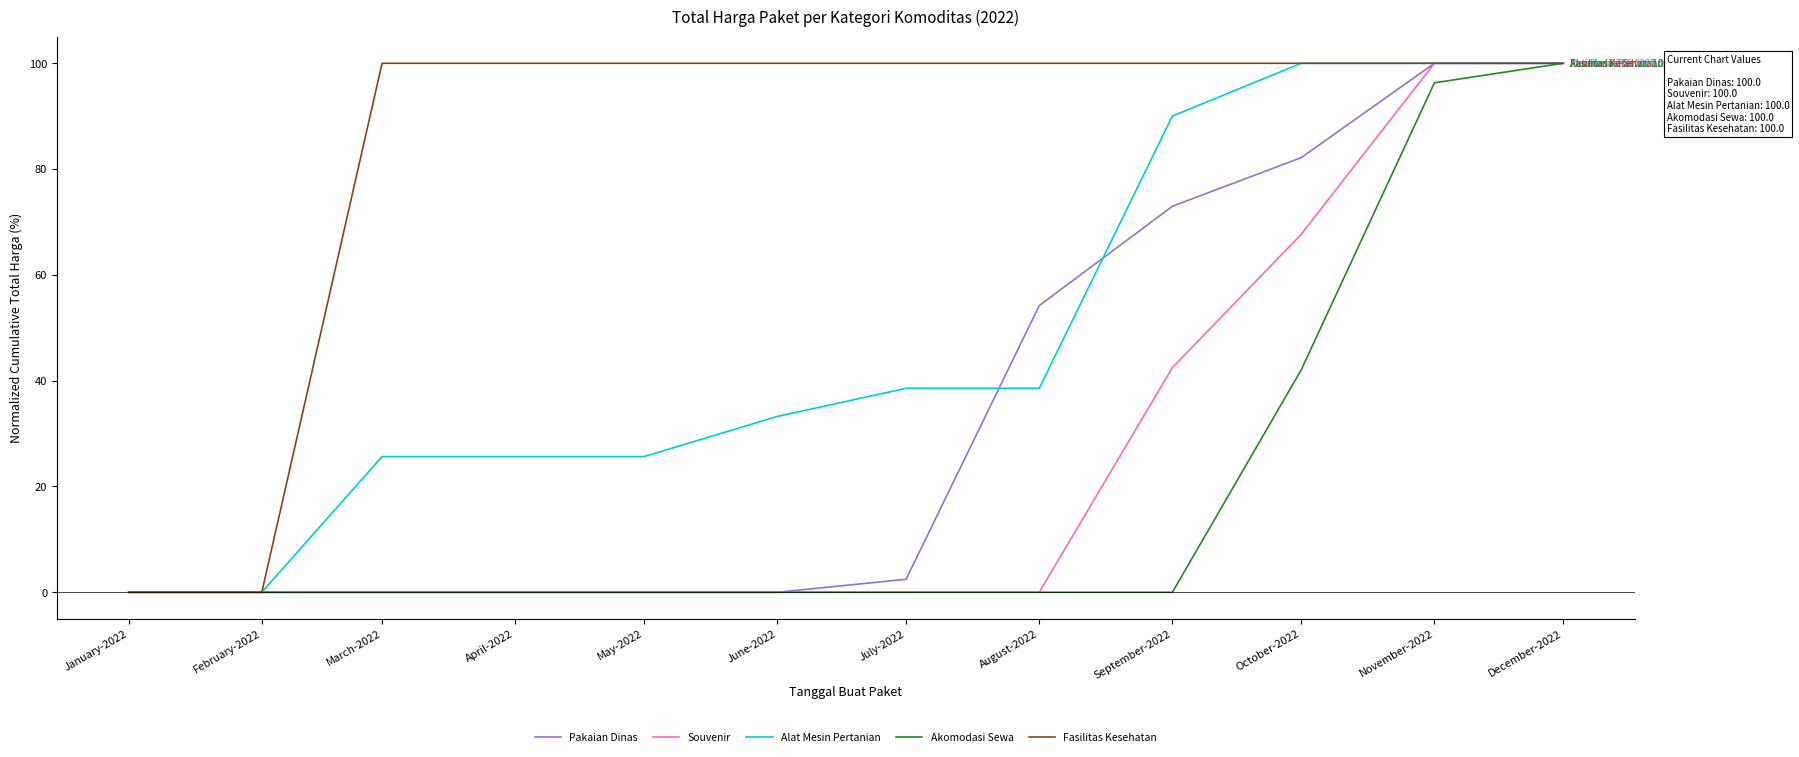

What is the maximum value for Fasilitas Kesehatan?

100.0